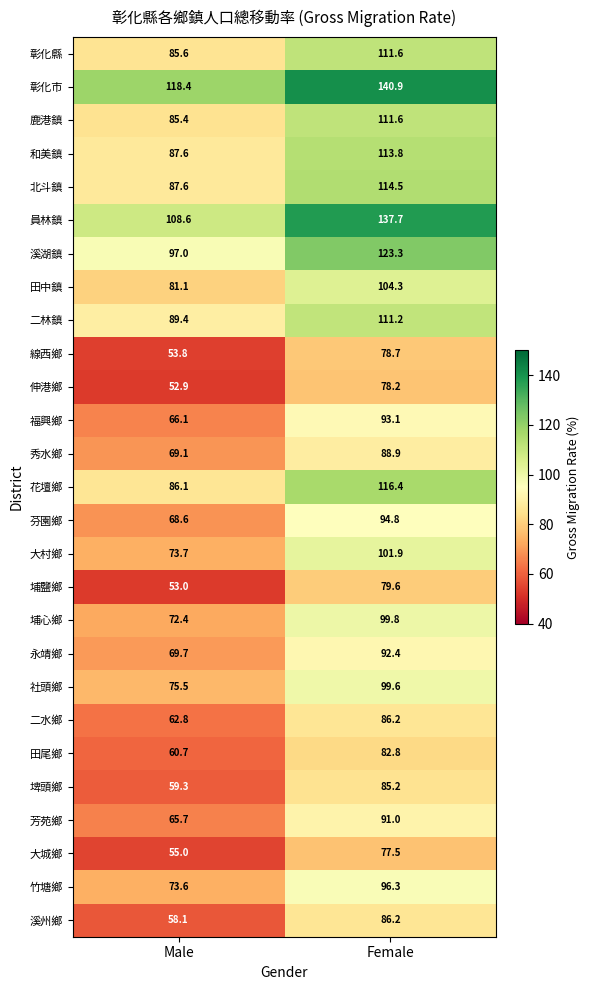

Read the 田尾鄉 value at Male.

60.7